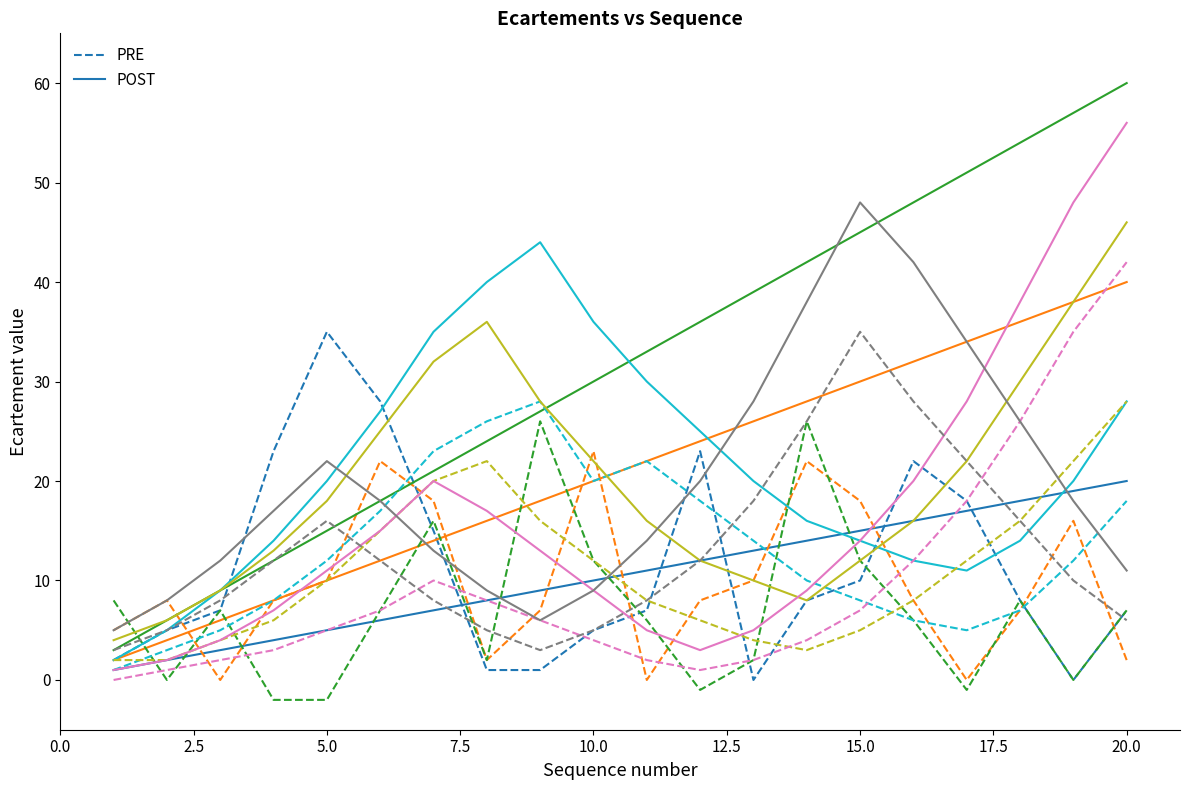

At which label does PRE reach its peak?

5.0